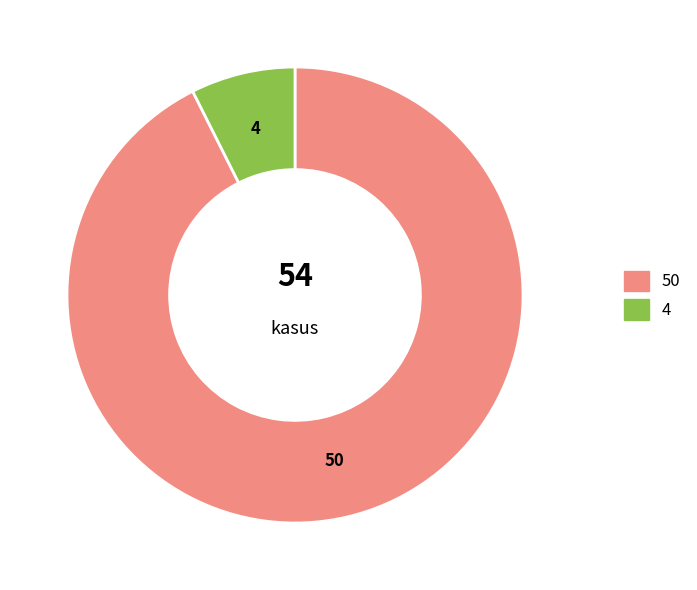

Is there any slice that represents more than half of the pie?

Yes